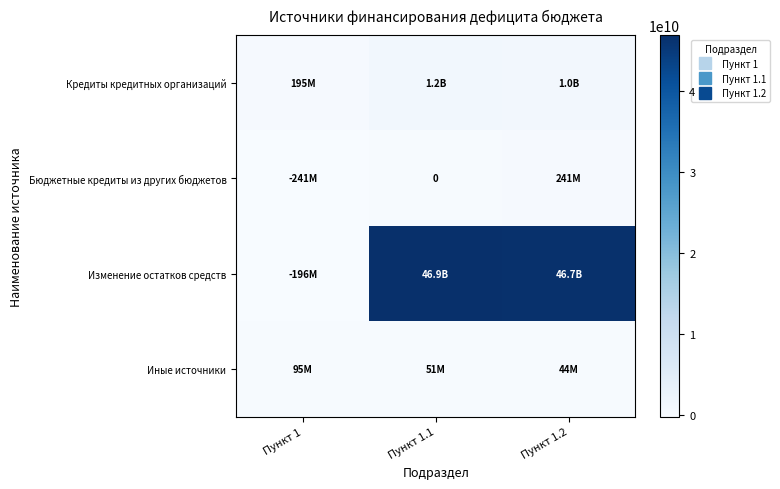

What is the difference between the maximum and minimum values in the Кредиты кредитных организаций series?

1025166650.2